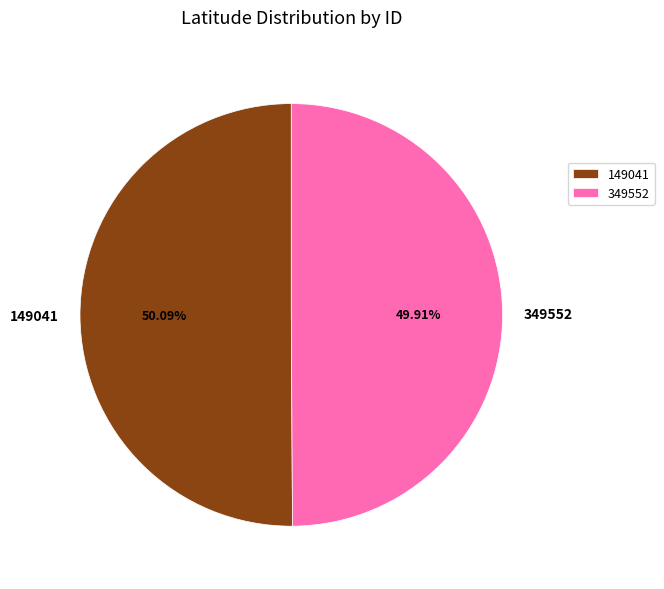

What portion of the pie excludes 149041?

49.9%